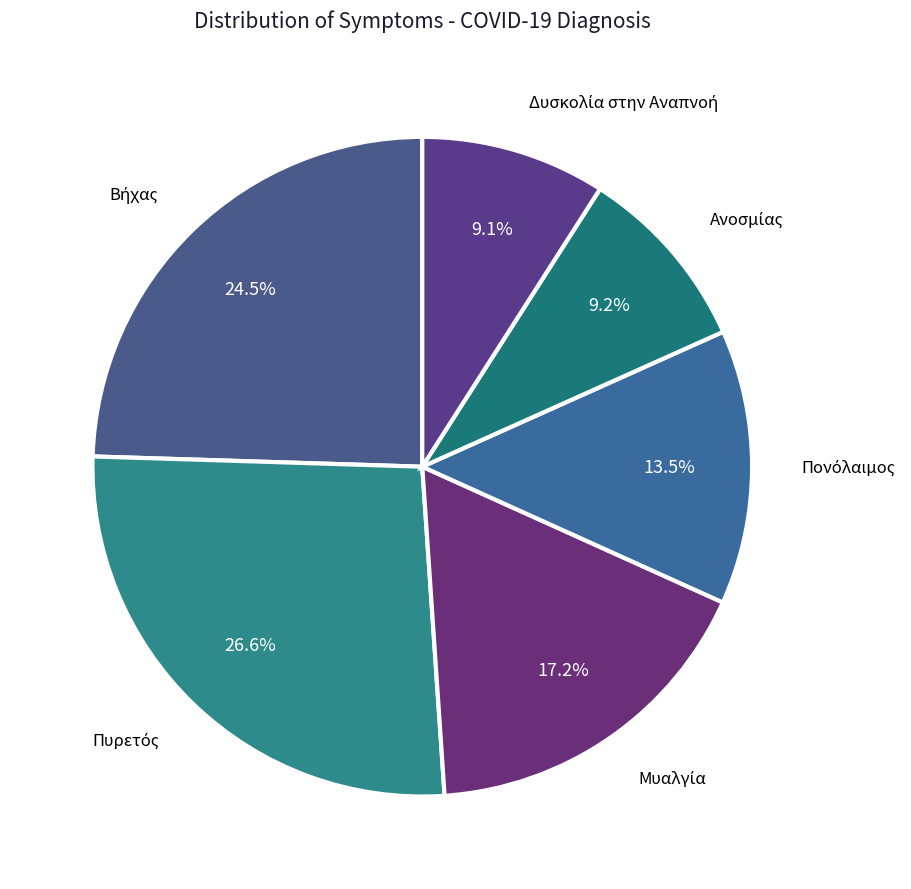

Is there a majority slice in this chart?

No